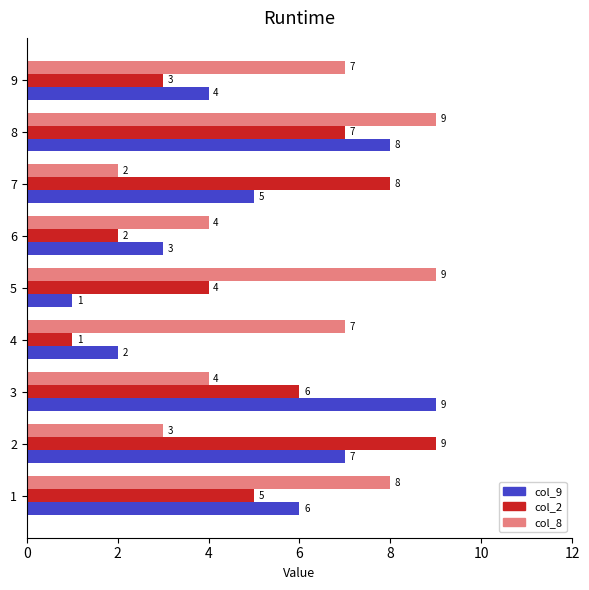

Count the number of data series in this chart.

3